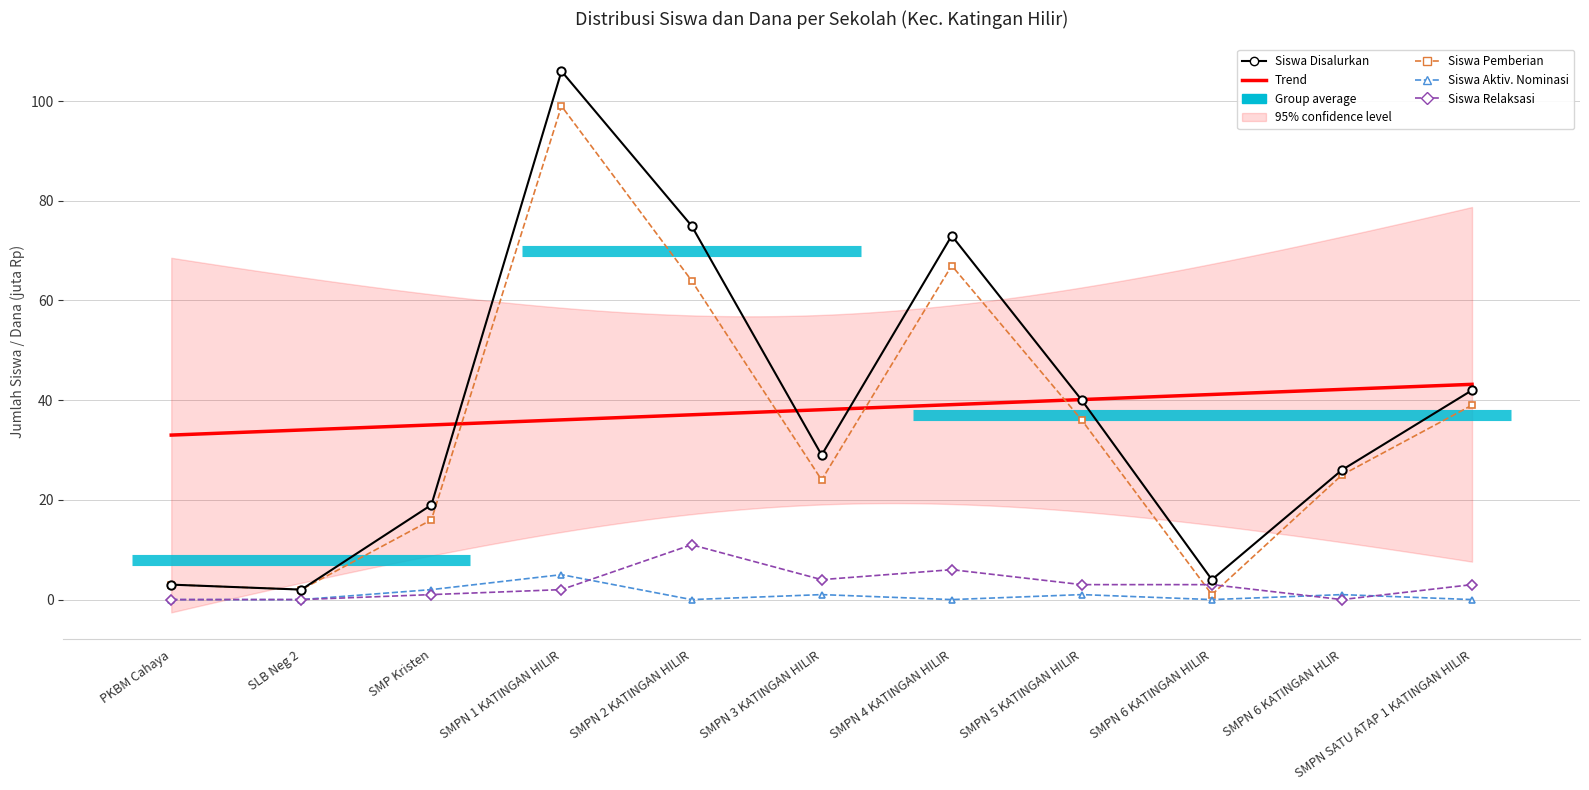

What is the spread (max minus min) of values at PKBM Cahaya?

3